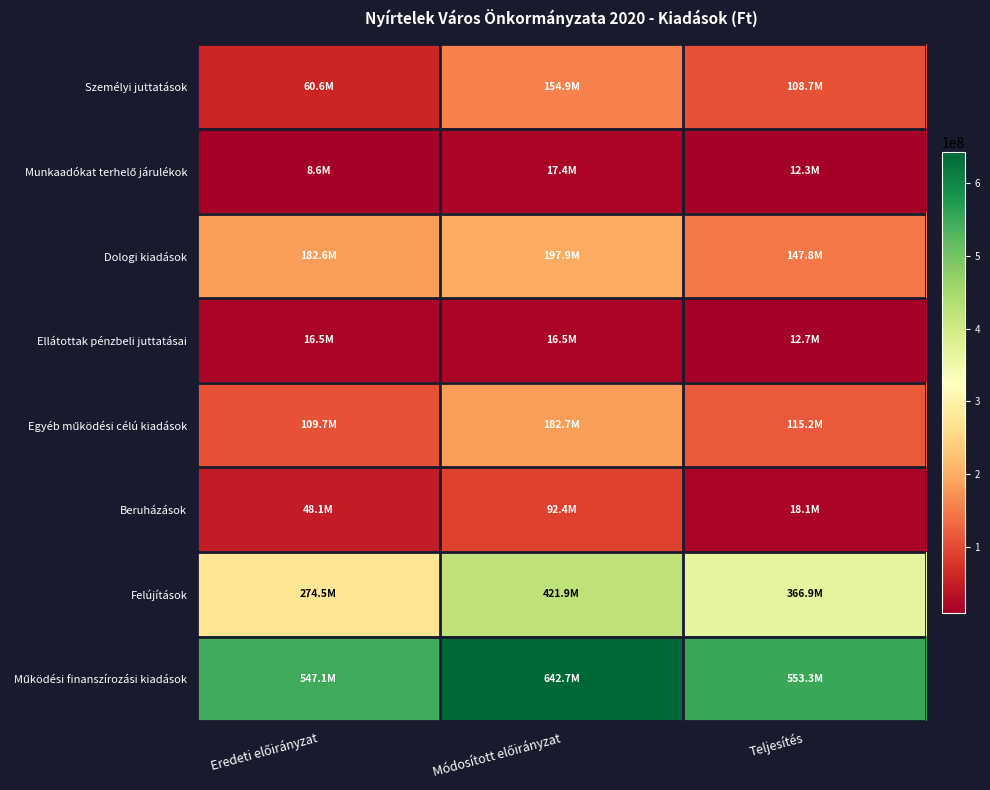

Which series changed the most between Módosított előirányzat and Teljesítés?

Működési finanszírozási kiadások